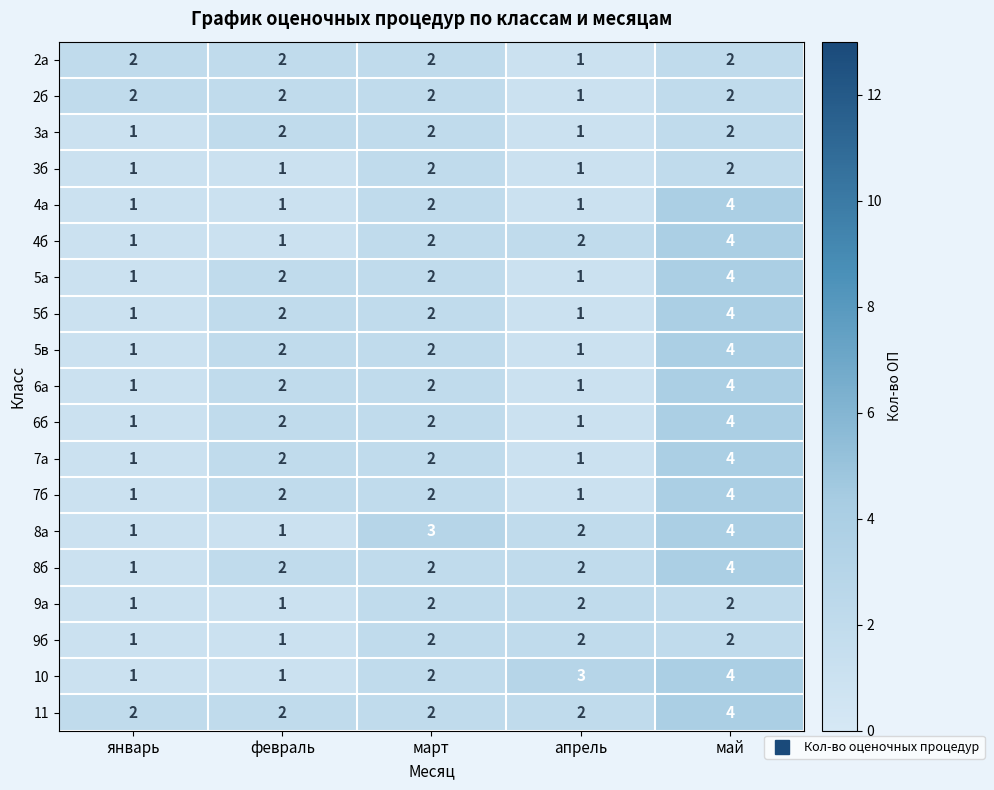

The value of 4б at январь is 1. True or false?

True